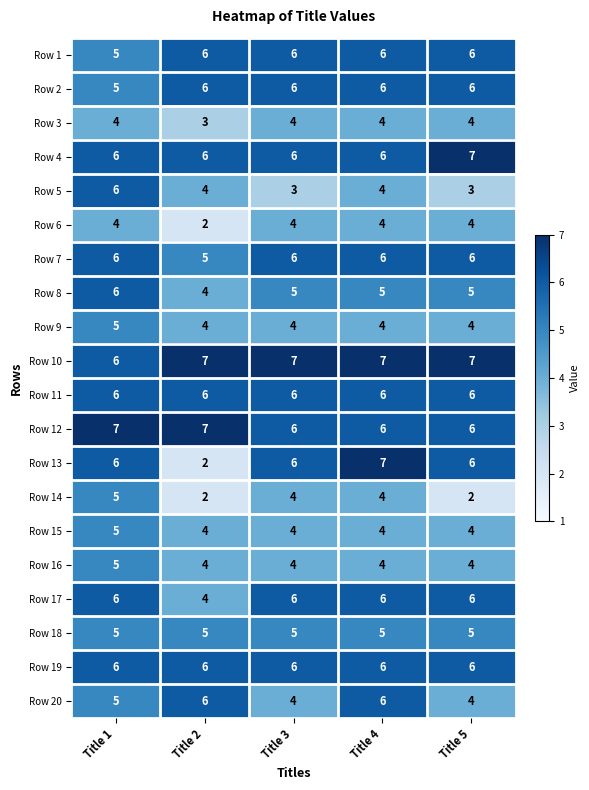

Read the Row 1 value at Title 2.

6